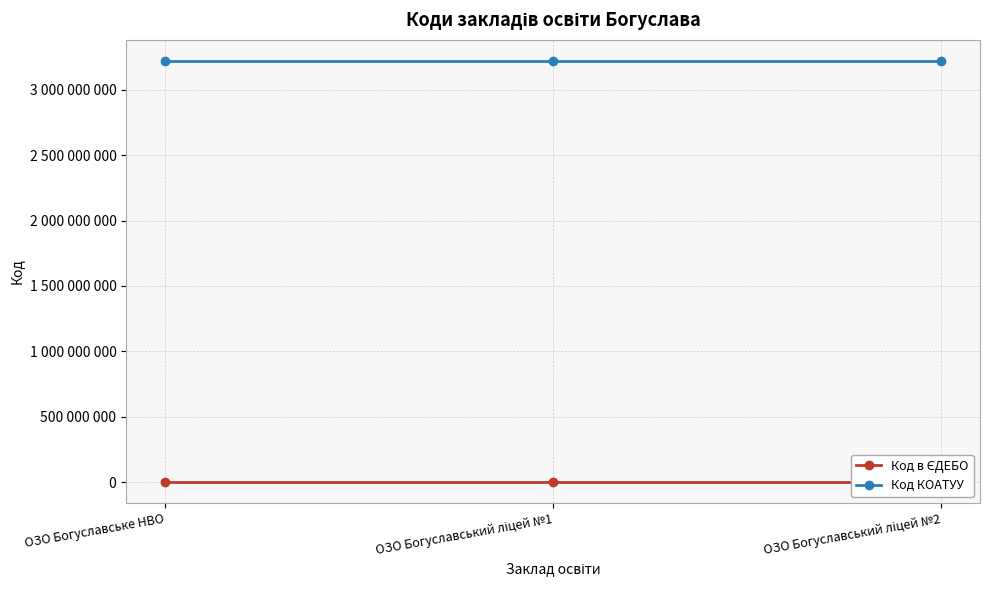

Which category has the highest value in the Код КОАТУУ series?

ОЗО Богуславське НВО